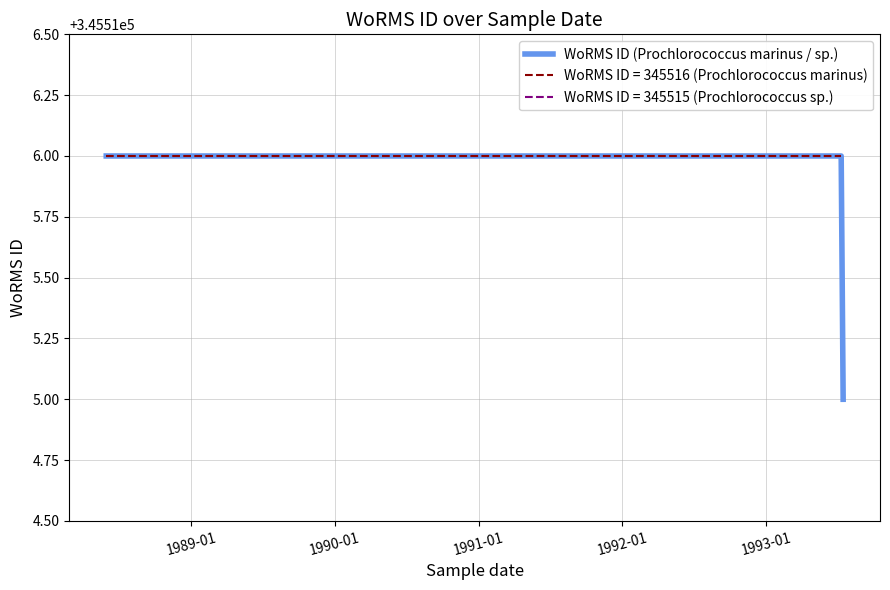

How many data points are less than 345516?

1